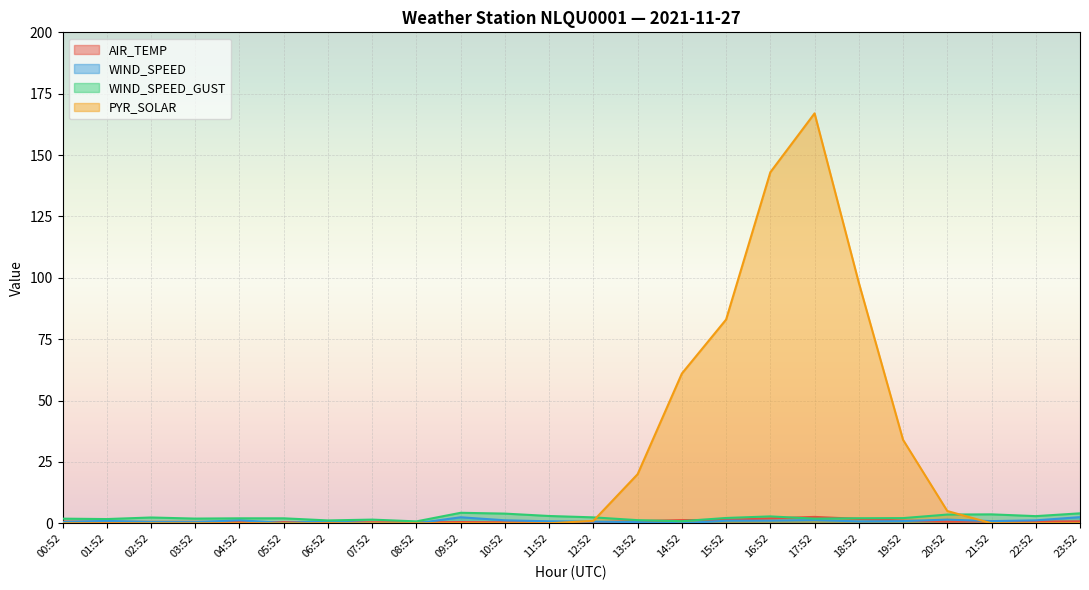

How many series are shown in this chart?

4